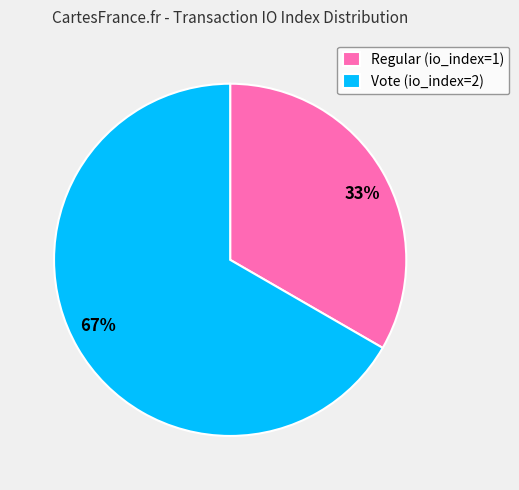

To the nearest percent, what is the combined percentage of Vote (io_index=2) and Regular (io_index=1)?

100%